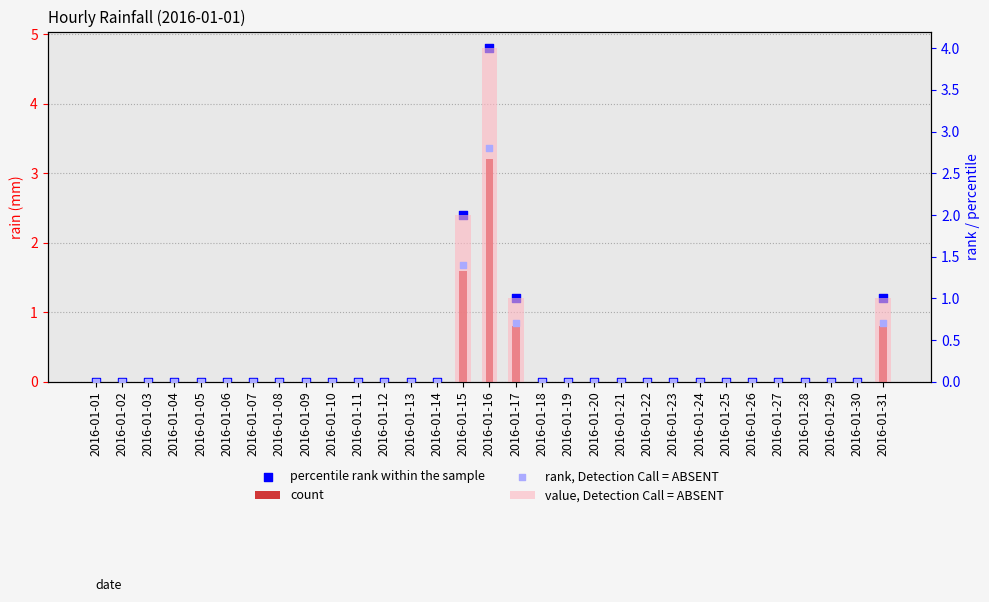

At which category is the sum across all series the highest?

2016-01-16